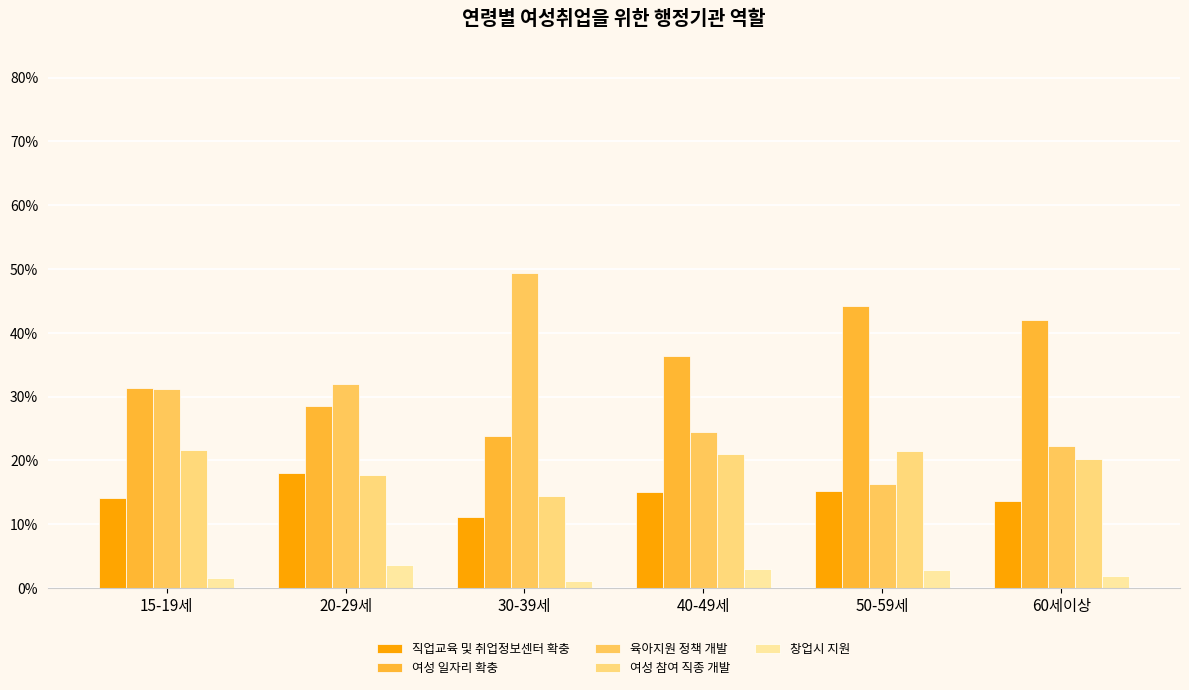

Are the bars grouped side by side (vs. stacked)?

Yes